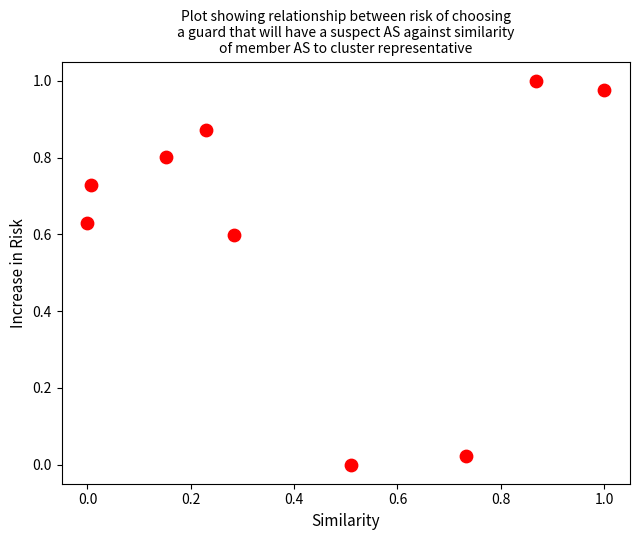

What is the average X value?

0.4